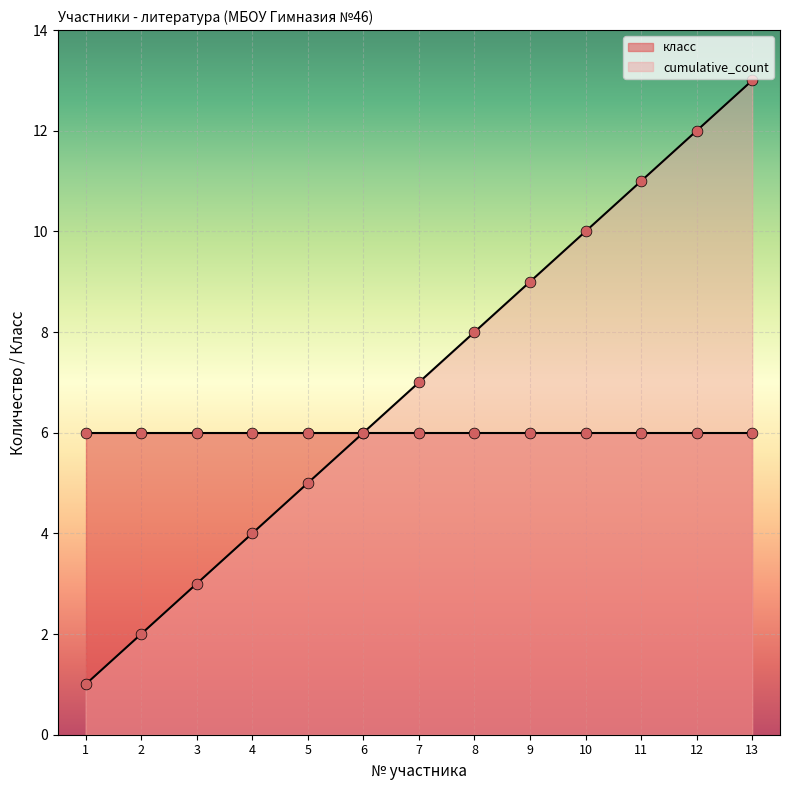

Which has a higher value, 10 or 4?

10